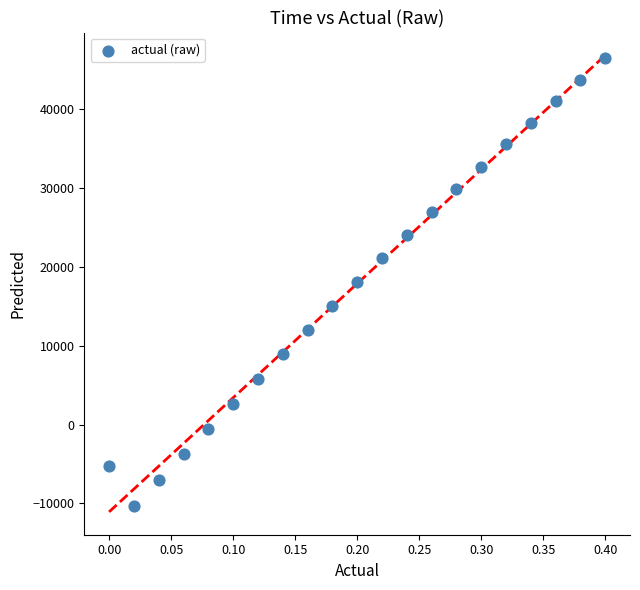

What is the range of Y values (max minus min)?

56606.1